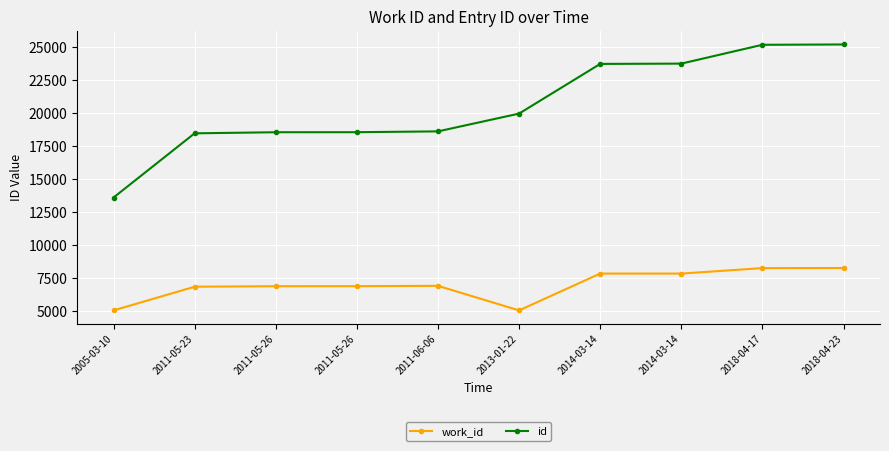

Count the number of data series in this chart.

2